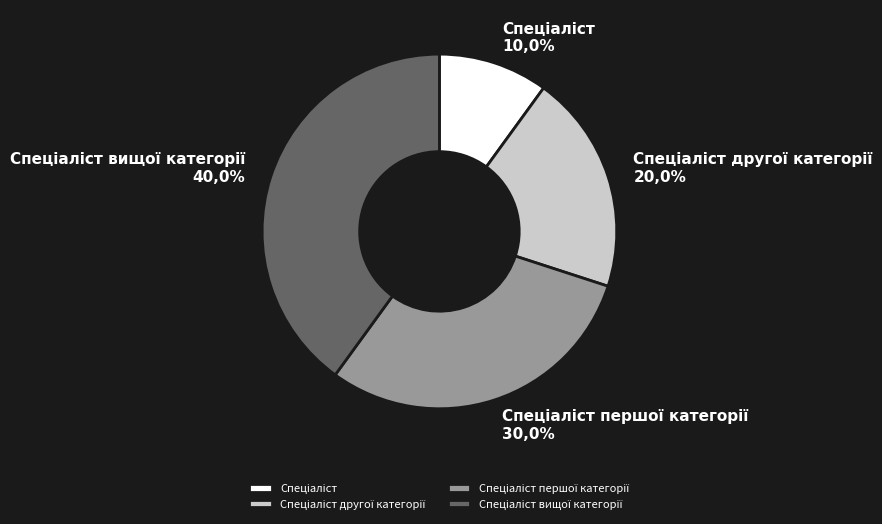

Is it true that Спеціаліст is 10% of the pie?

True